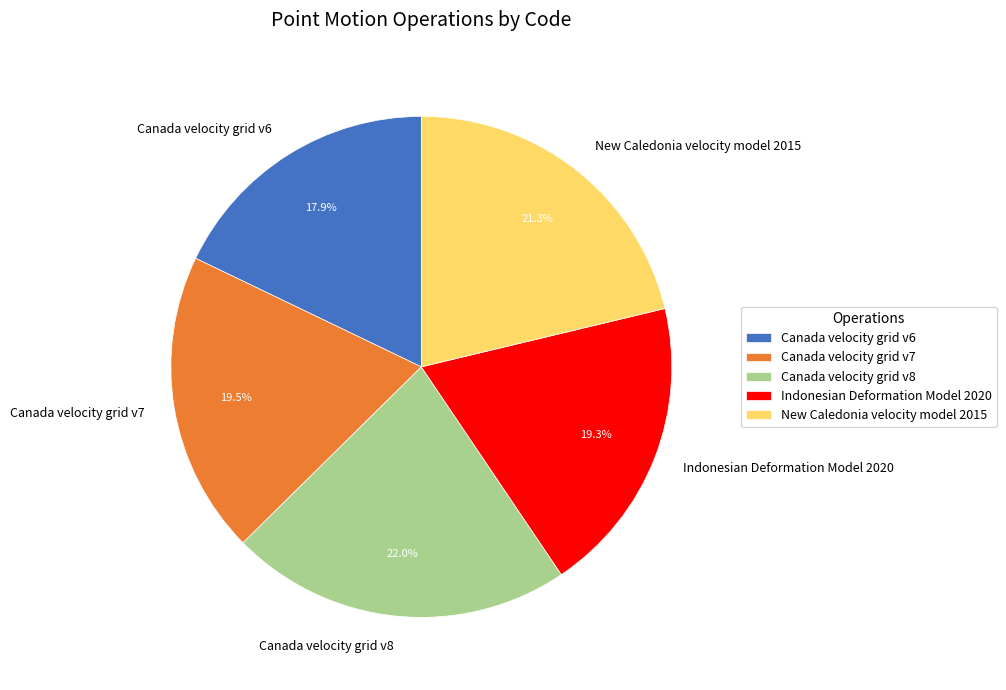

Is it true that New Caledonia velocity model 2015 is 8% of the pie?

False